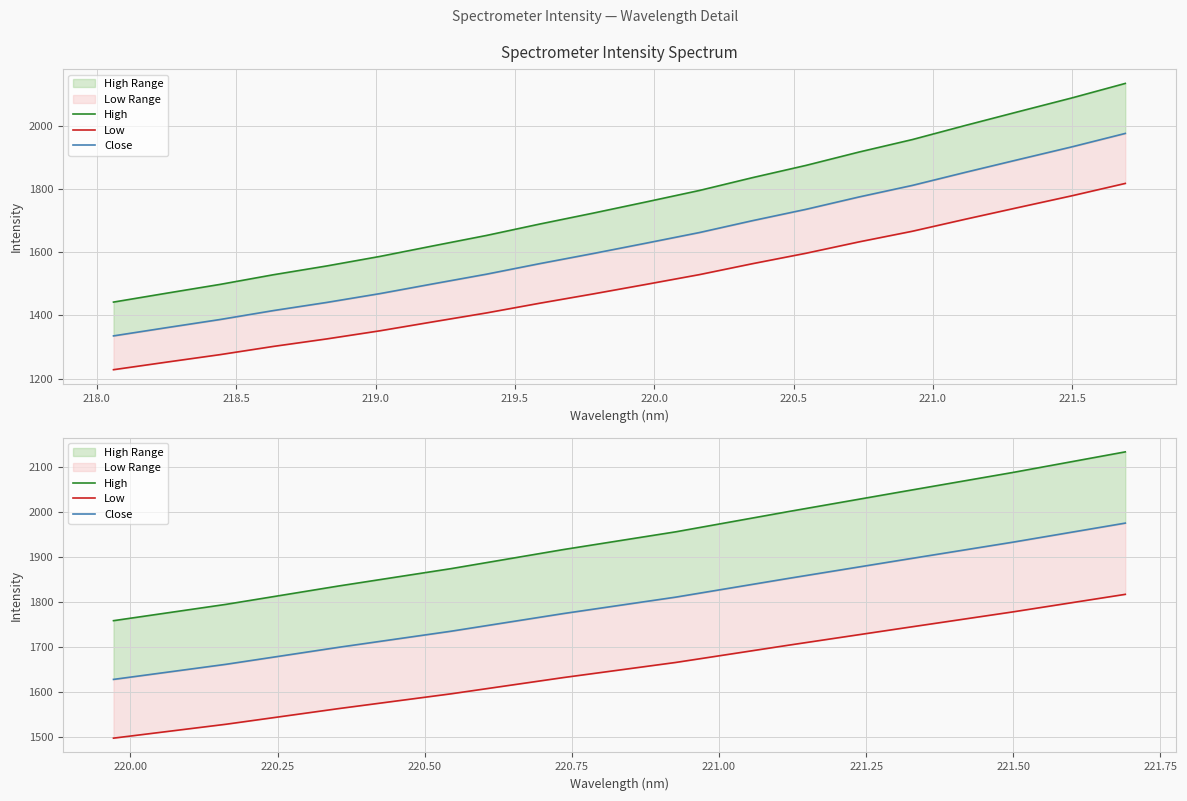

Between 218.5 and 220.0, which series saw the biggest shift?

High